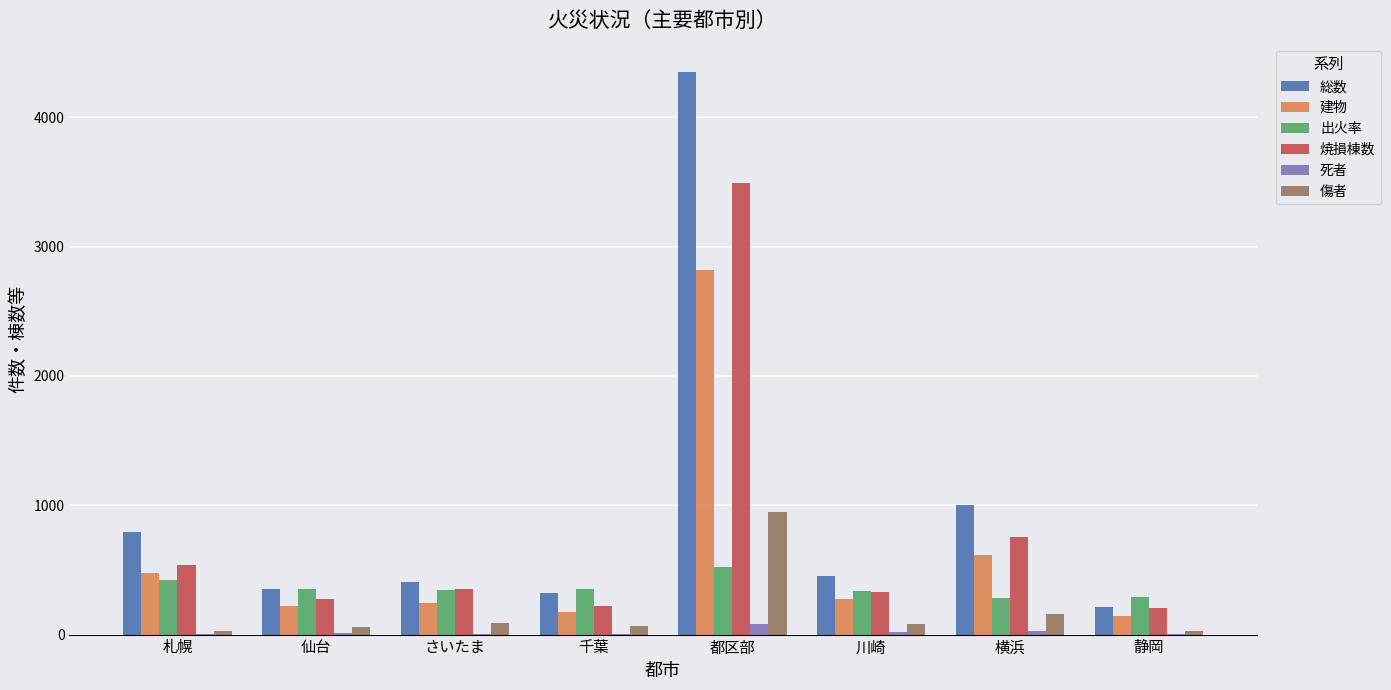

What is the sum of all 焼損棟数 values?

6173